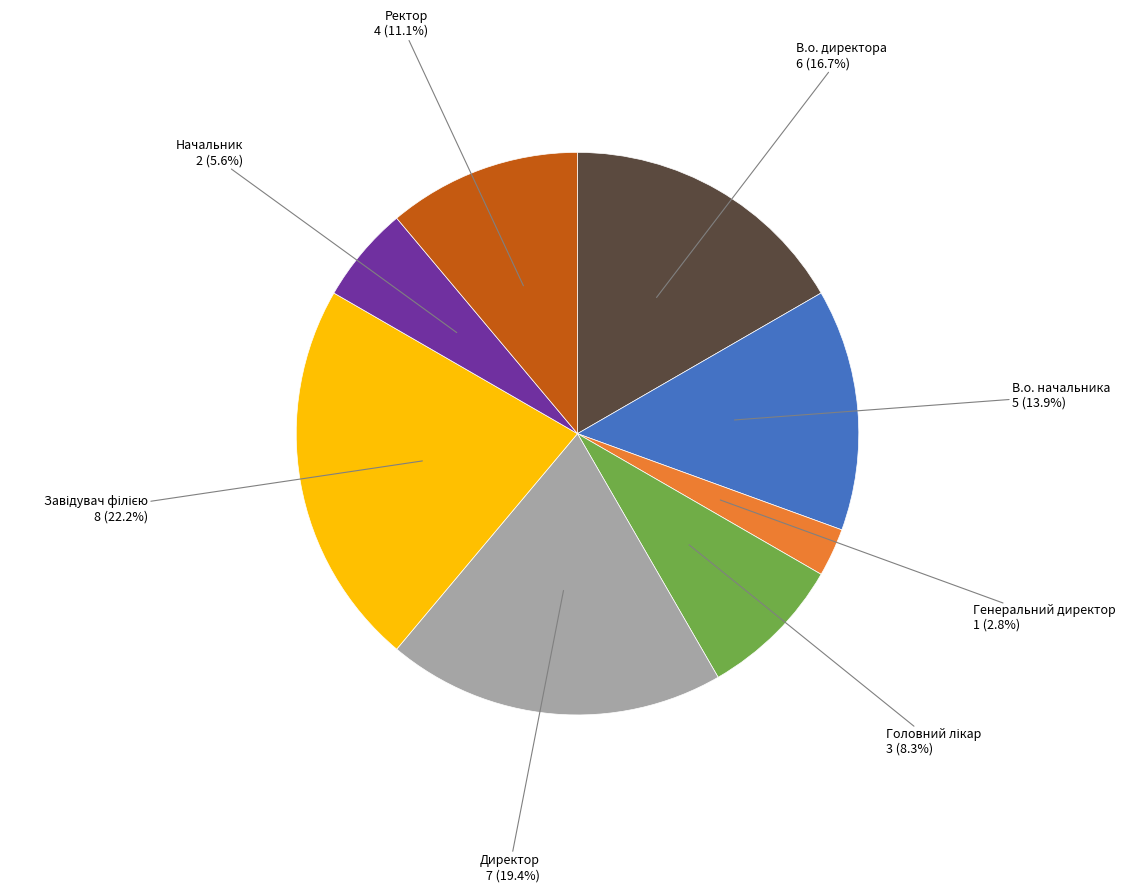

Which category has the smallest portion of the pie?

Генеральний директор